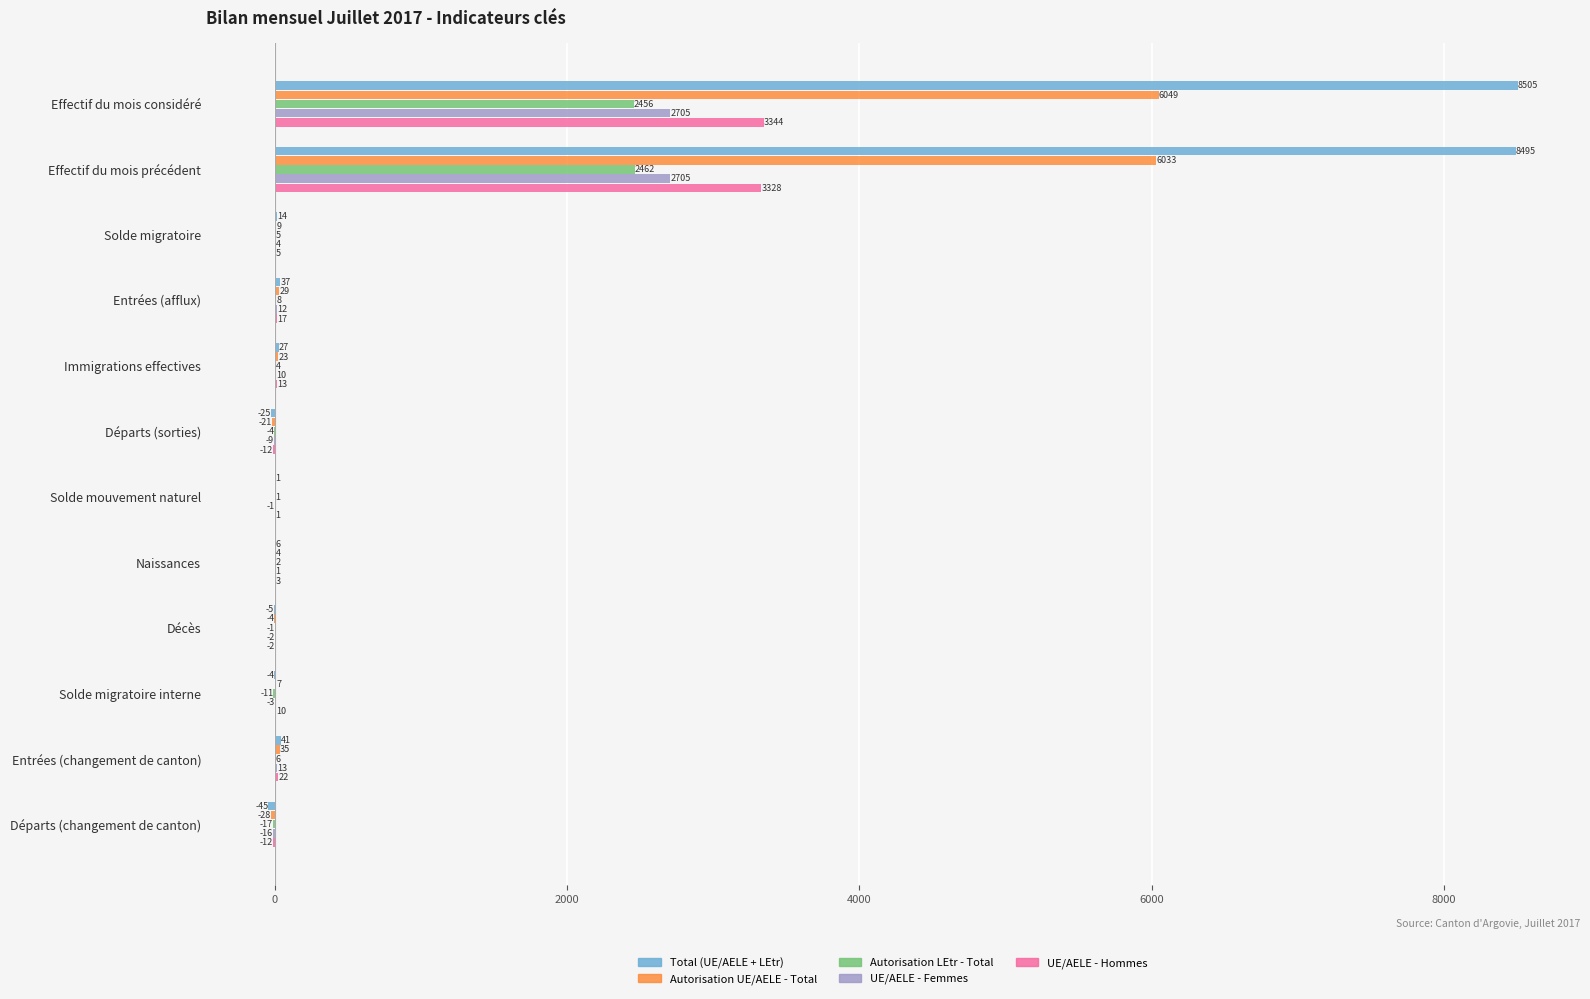

Which series has the widest spread of values?

Total (UE/AELE + LEtr)